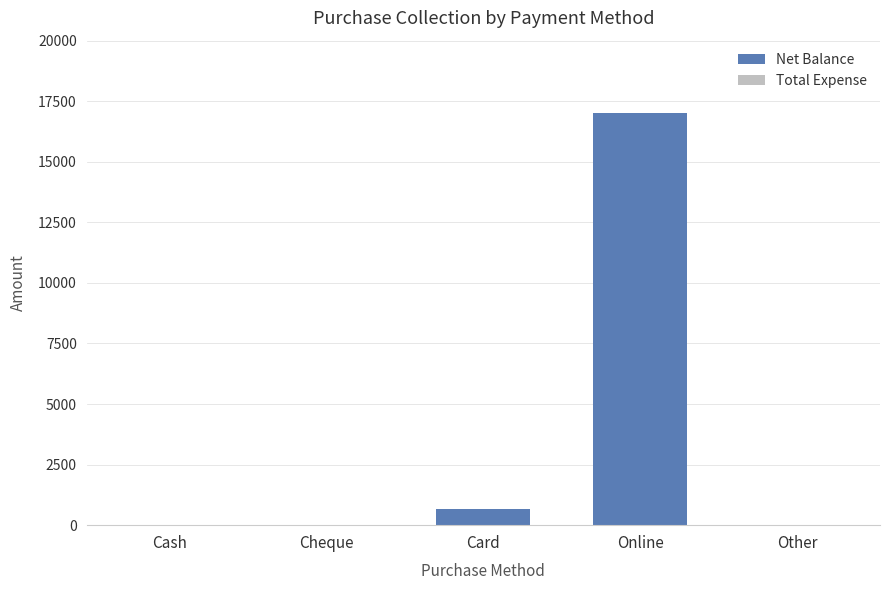

Reading right to left, transcribe all the data shown in this chart.

Other=0	Online=17000	Card=650	Cheque=0	Cash=0